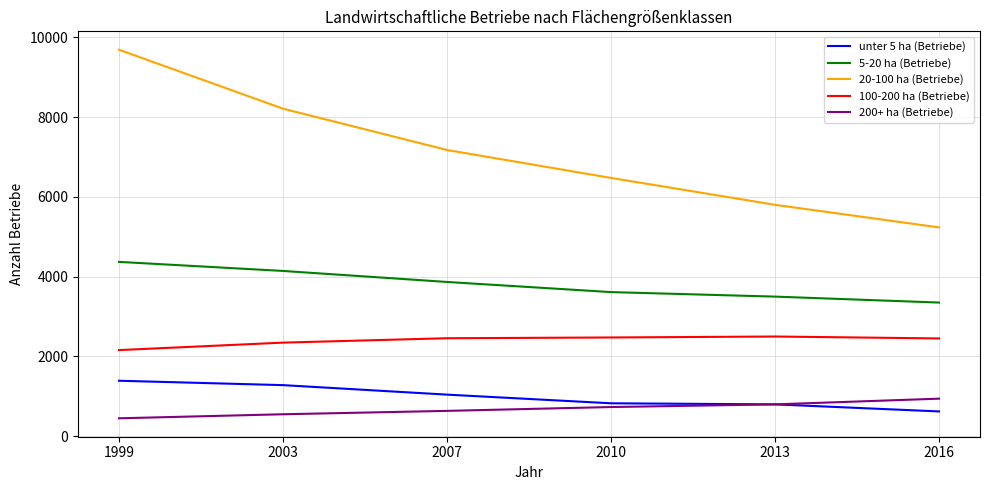

Is it true that 100-200 ha (Betriebe) equals 2500 at 2013?

True